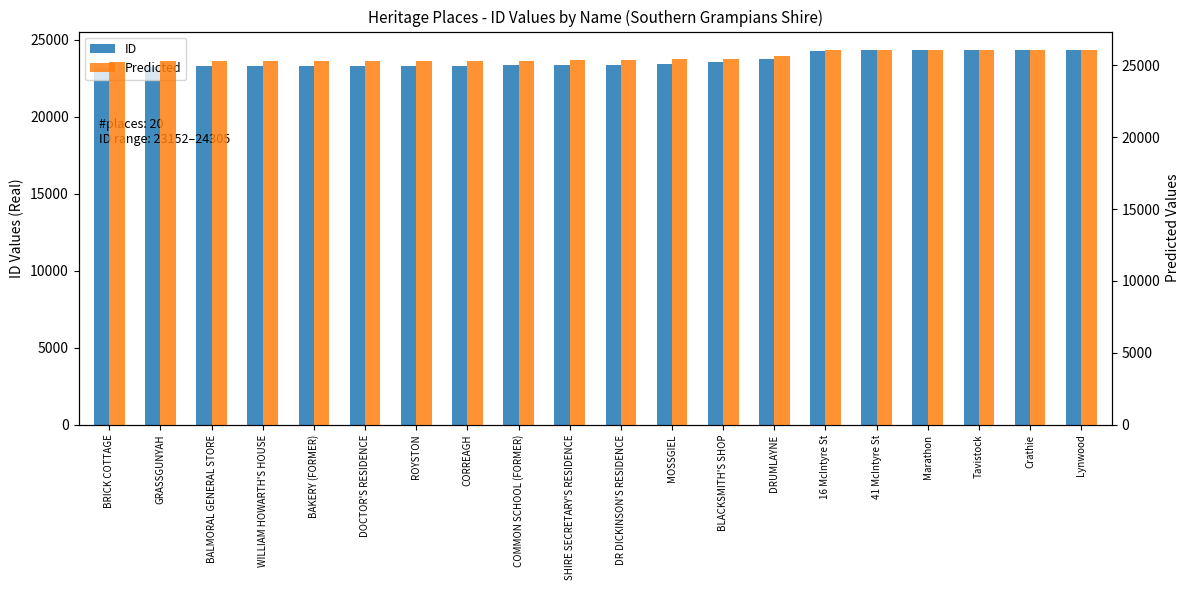

At how many categories does at least one series exceed 24712?

20